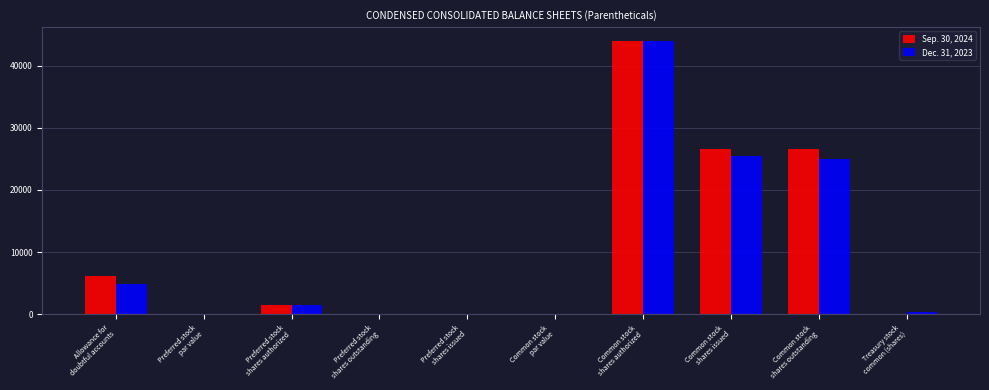

Which series changed the most between Common stock
shares authorized and Treasury stock
common (shares)?

Sep. 30, 2024